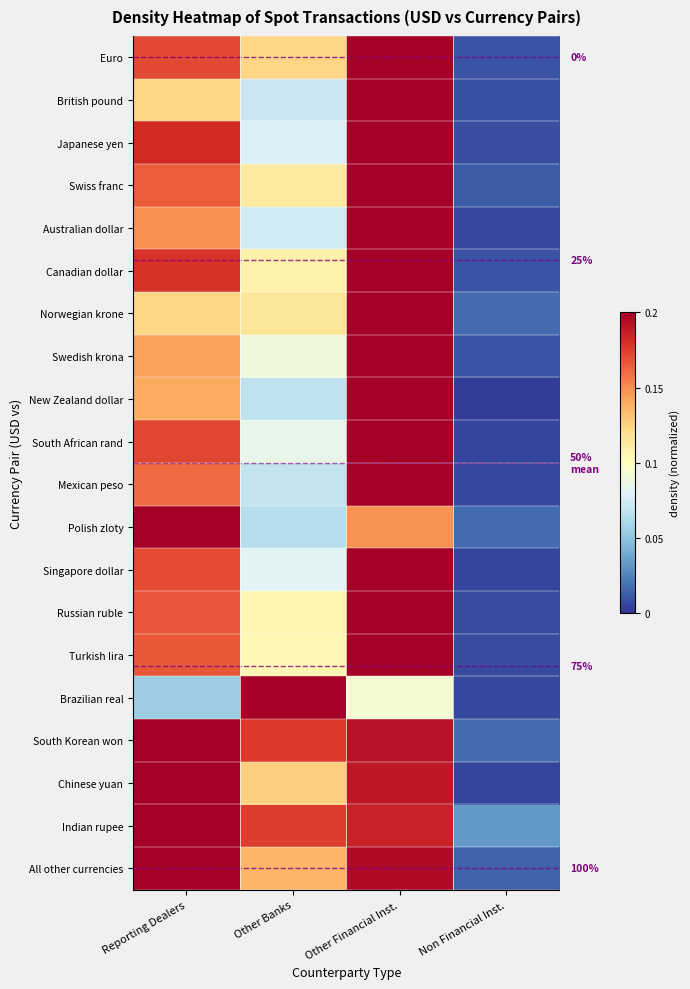

Which has a higher value, Reporting Dealers or Other Banks?

Reporting Dealers